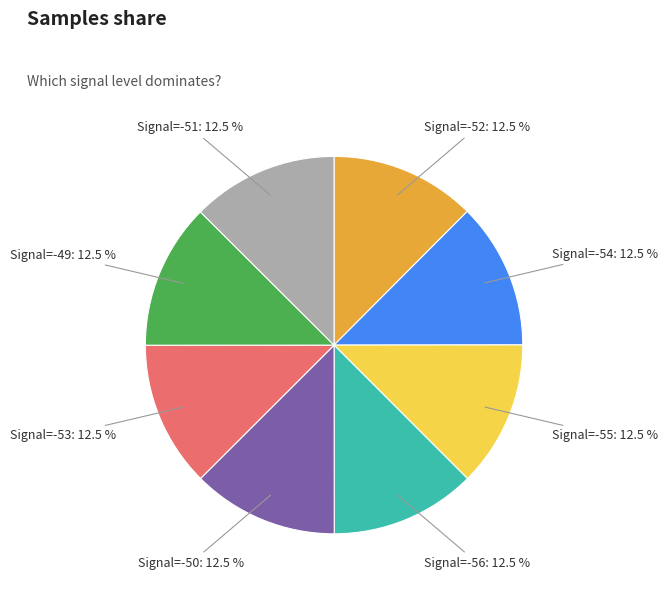

What portion of the pie excludes Signal=-53?

87.5%